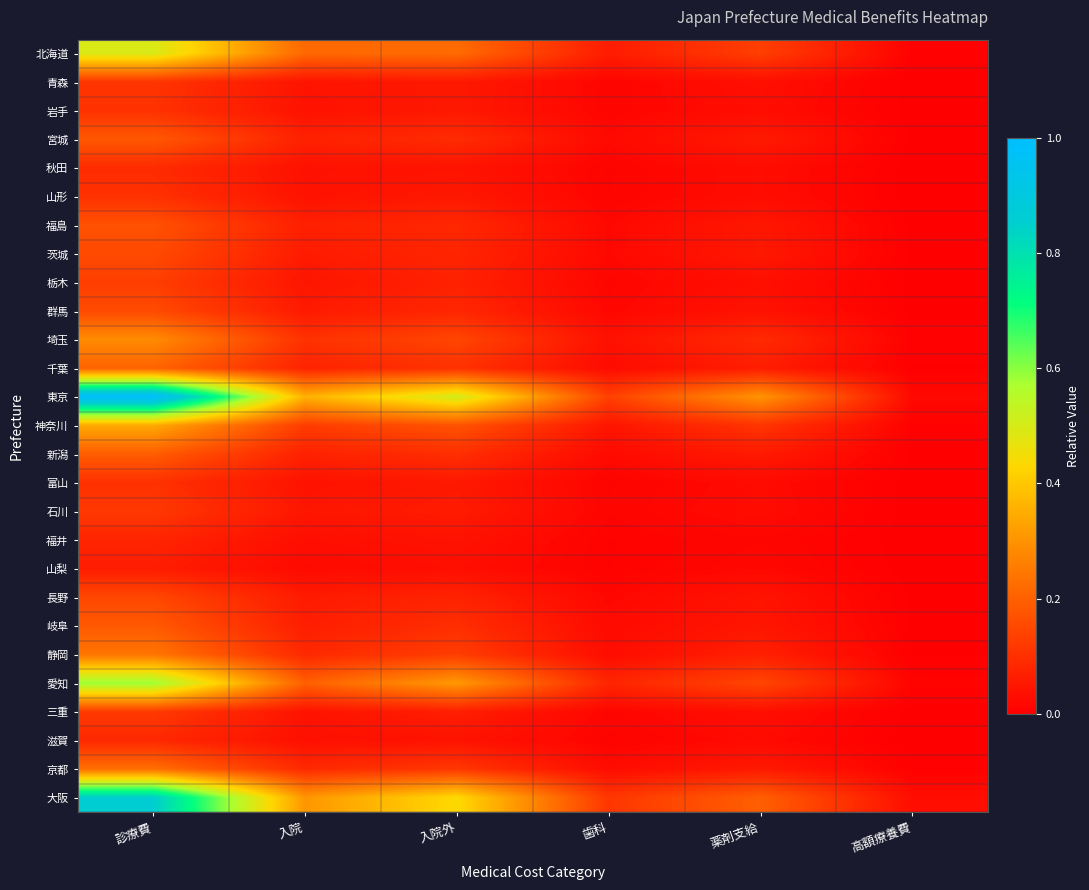

Rank the series by their maximum value, from highest to lowest.

東京, 大阪, 愛知, 北海道, 神奈川, 埼玉, 静岡, 京都, 千葉, 新潟, 岐阜, 宮城, 福島, 群馬, 茨城, 長野, 栃木, 三重, 石川, 青森, 岩手, 富山, 山形, 秋田, 滋賀, 福井, 山梨